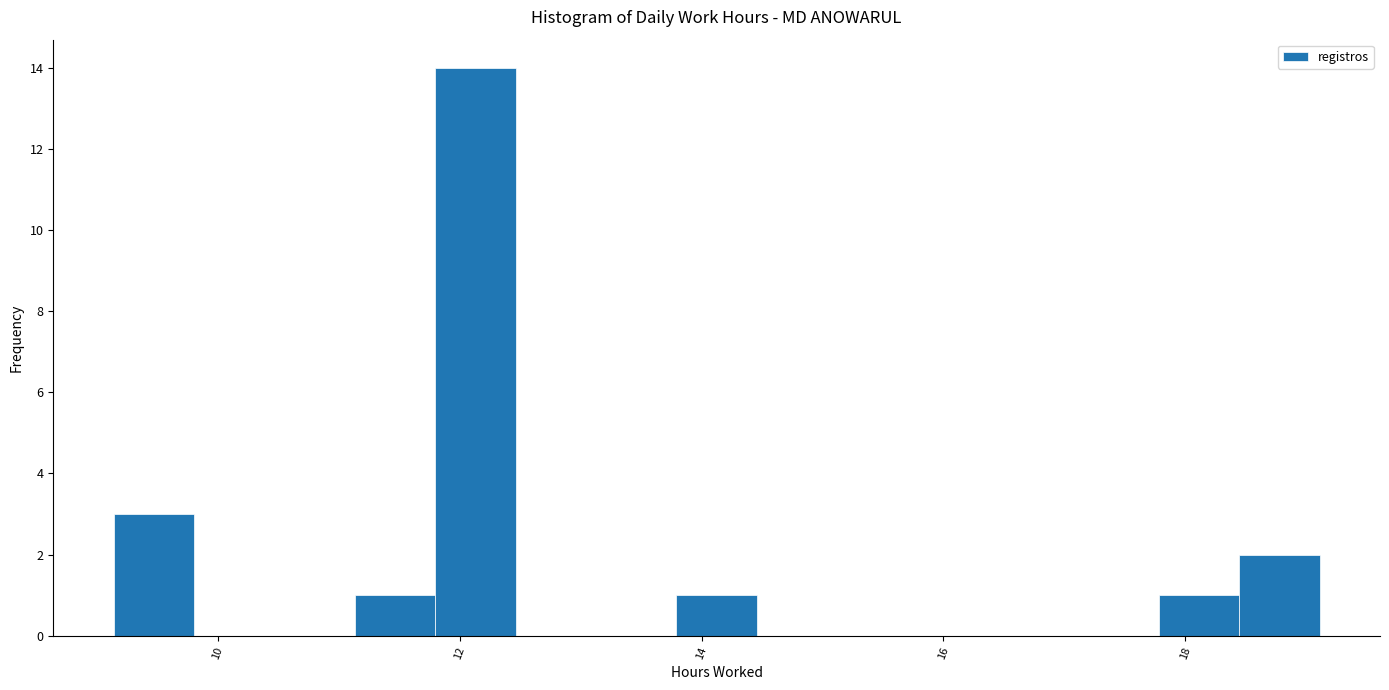

Around what value on the x-axis is the tallest bar? Give the approximate position of its centre, as read against the axis.

12.2